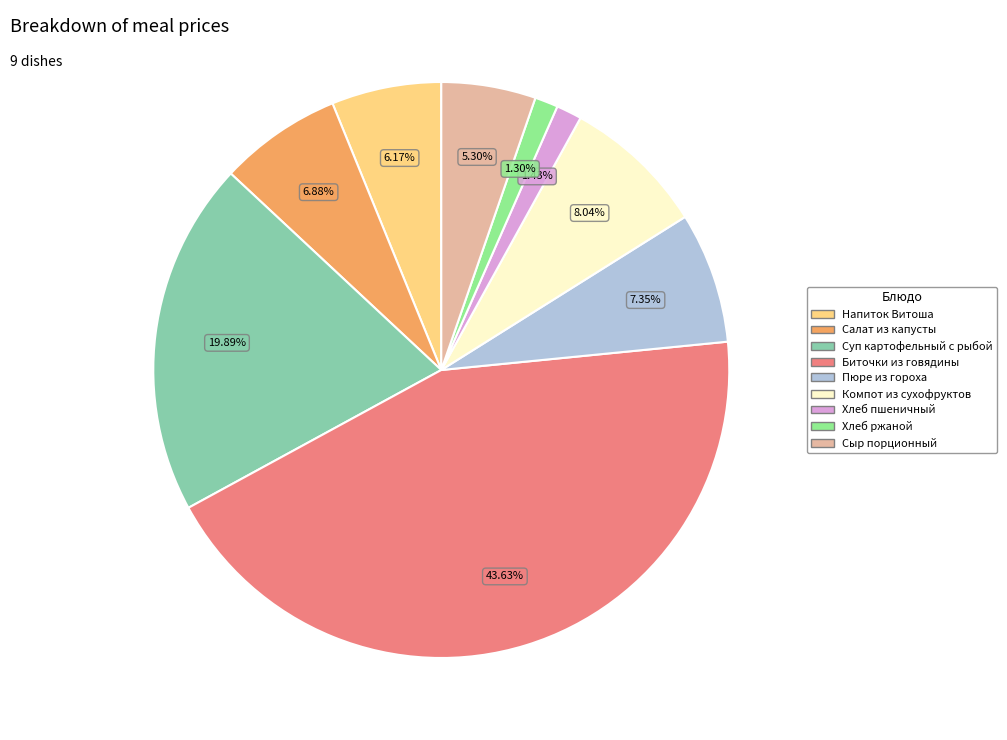

Is there a majority slice in this chart?

No